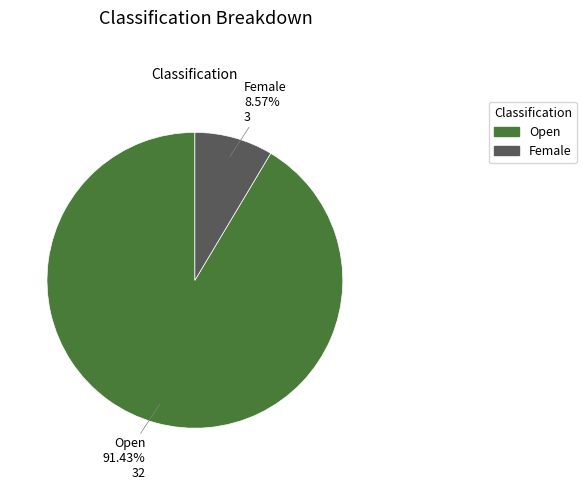

Is there a majority slice in this chart?

Yes